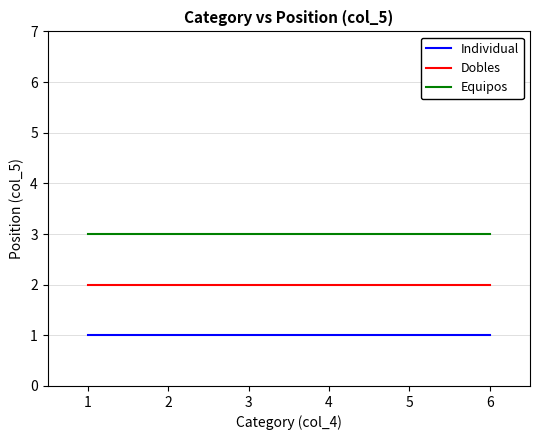

Reading left to right, what are all the values shown in this chart?

Individual: 1	1	1	1	1	1
Dobles: 2	2	2	2	2	2
Equipos: 3	3	3	3	3	3